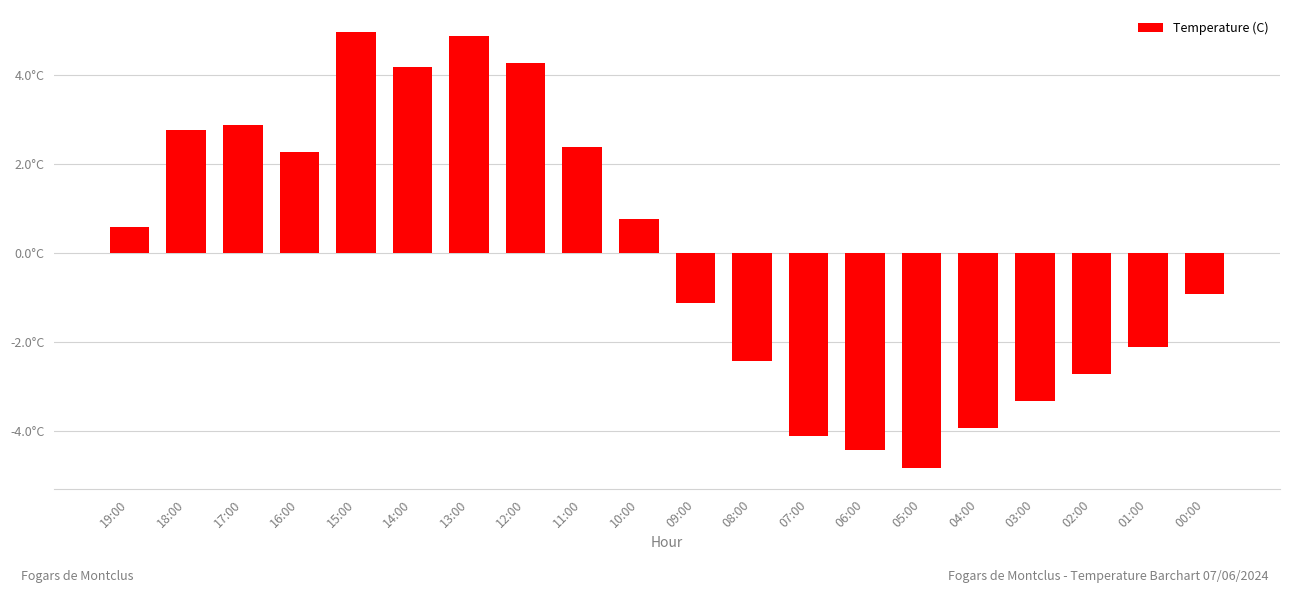

List the labels in order of value, largest first.

15:00, 13:00, 12:00, 14:00, 17:00, 18:00, 11:00, 16:00, 10:00, 19:00, 00:00, 09:00, 01:00, 08:00, 02:00, 03:00, 04:00, 07:00, 06:00, 05:00